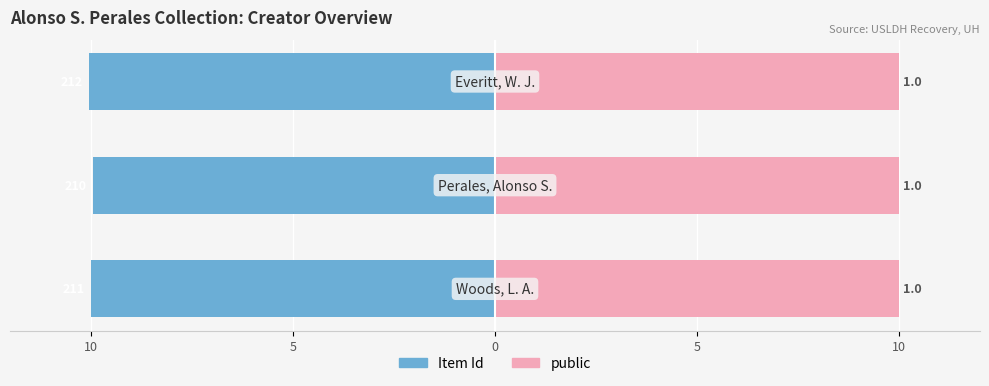

Rank the series by their maximum value, from lowest to highest.

Item Id, public